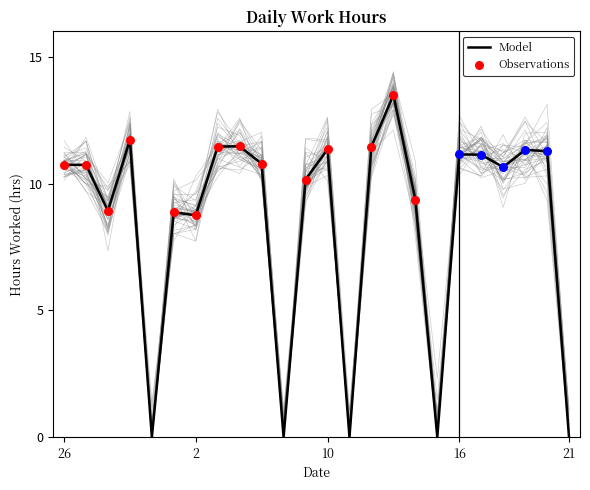

Between 5 and 8, which is larger?

5